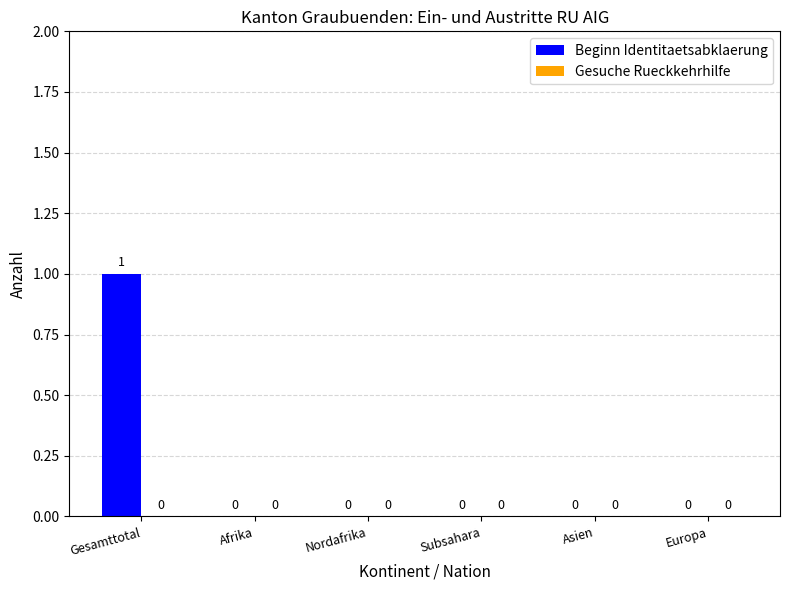

Reading left to right, transcribe all the data shown in this chart.

Gesamttotal=1	Afrika=0	Nordafrika=0	Subsahara=0	Asien=0	Europa=0